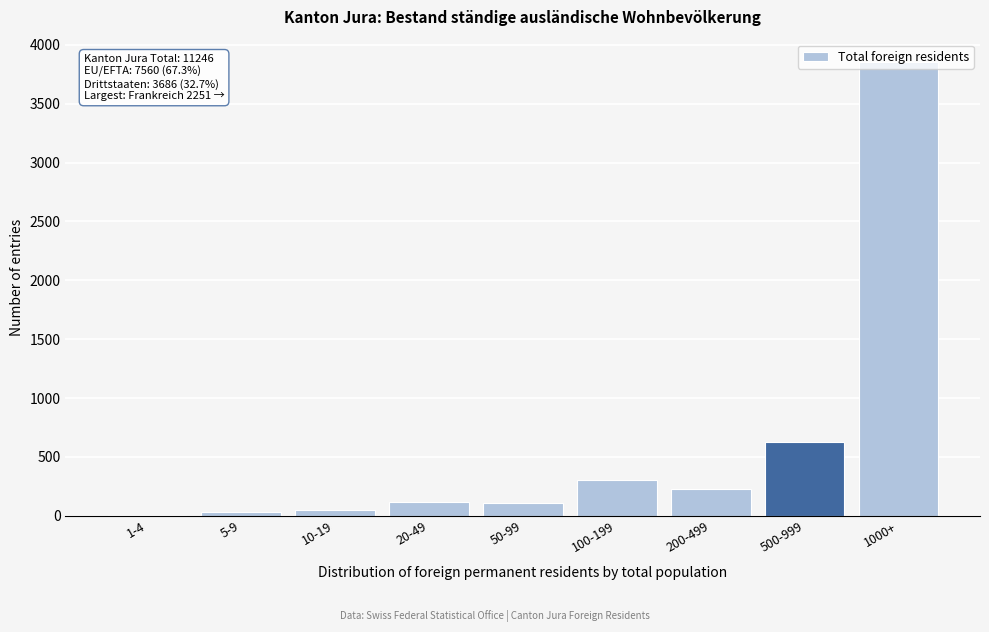

Where is the data nearest to the value 1929?

500-999